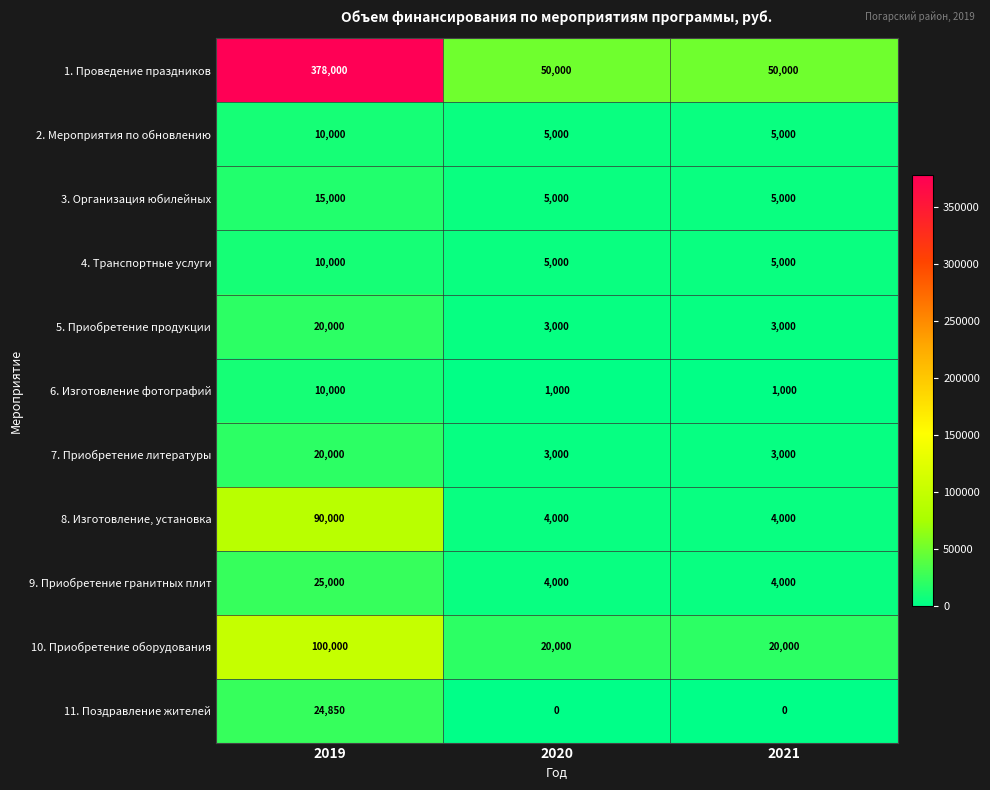

Is the value of 4. Транспортные услуги at 2020 greater than the value of 1. Проведение праздников at 2021?

No